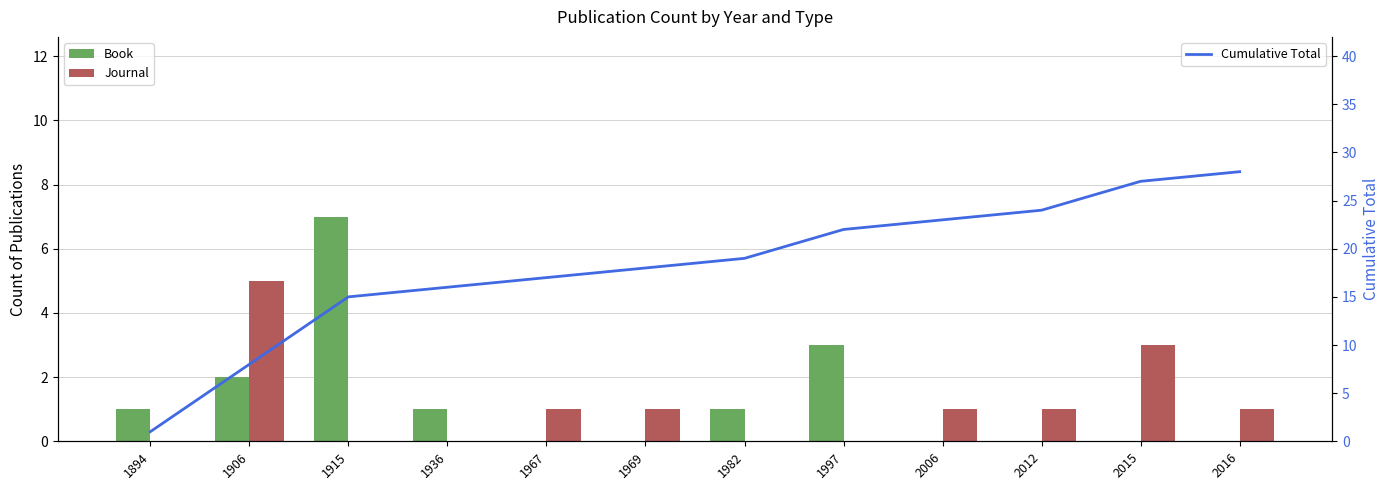

How many Book values are between 0 and 2?

10